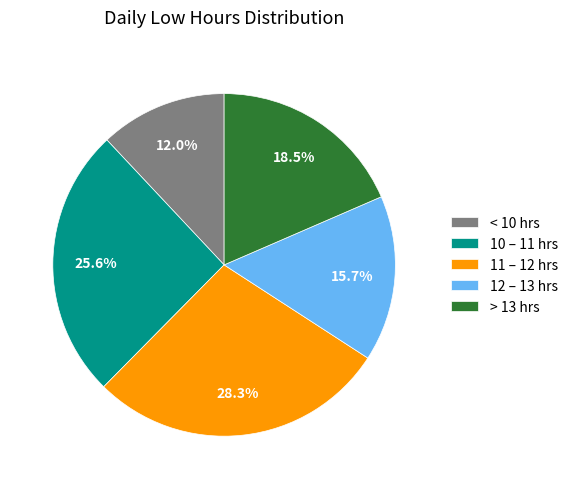

Combined, what portion of the pie is > 13 hrs and < 10 hrs?

30.5%